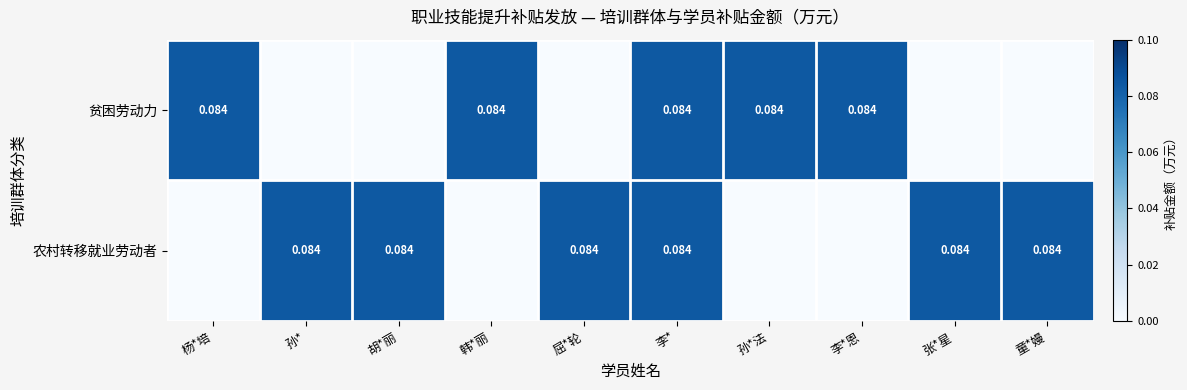

List the labels in order of 贫困劳动力 value, smallest first.

孙*, 胡*丽, 屈*轮, 张*星, 童*嫚, 杨*培, 韩*丽, 李*, 孙*法, 李*恩